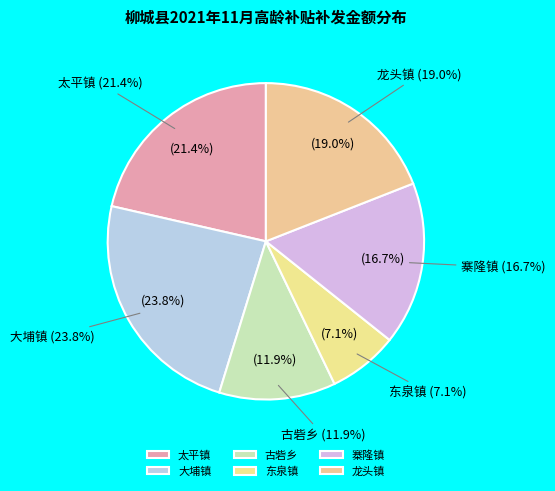

Do 大埔镇 and 龙头镇 together represent more than half of the pie?

No